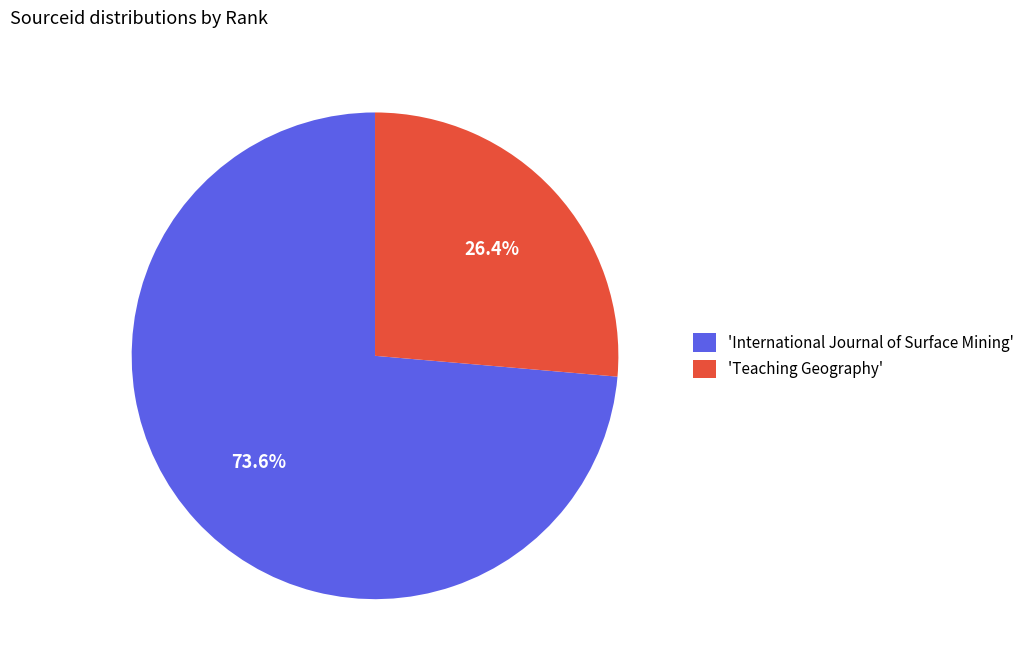

Between 'International Journal of Surface Mining' and 'Teaching Geography', which is larger?

'International Journal of Surface Mining'